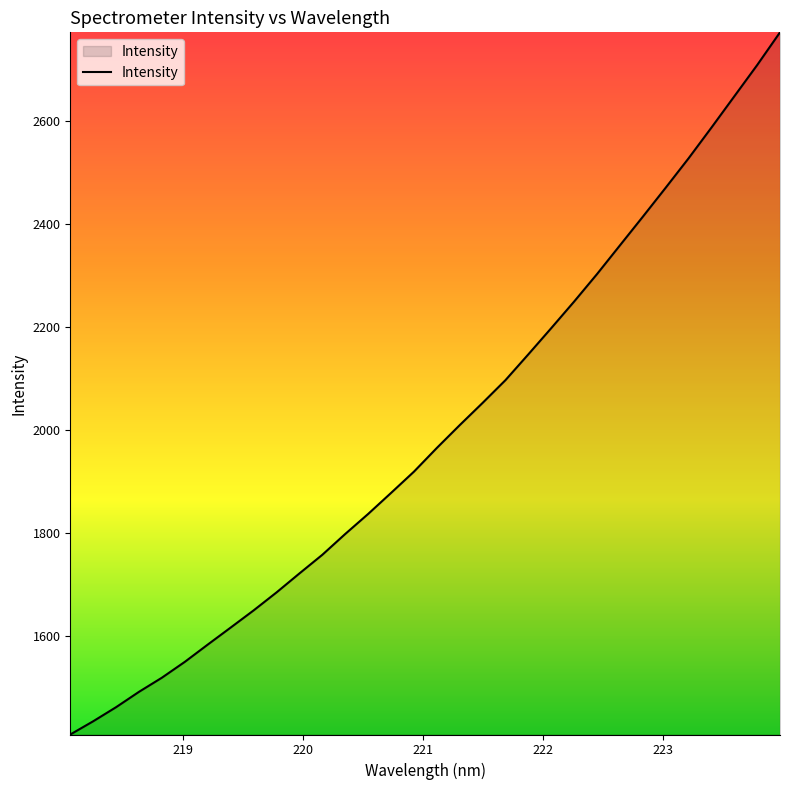

What is the smallest value displayed?

1407.7